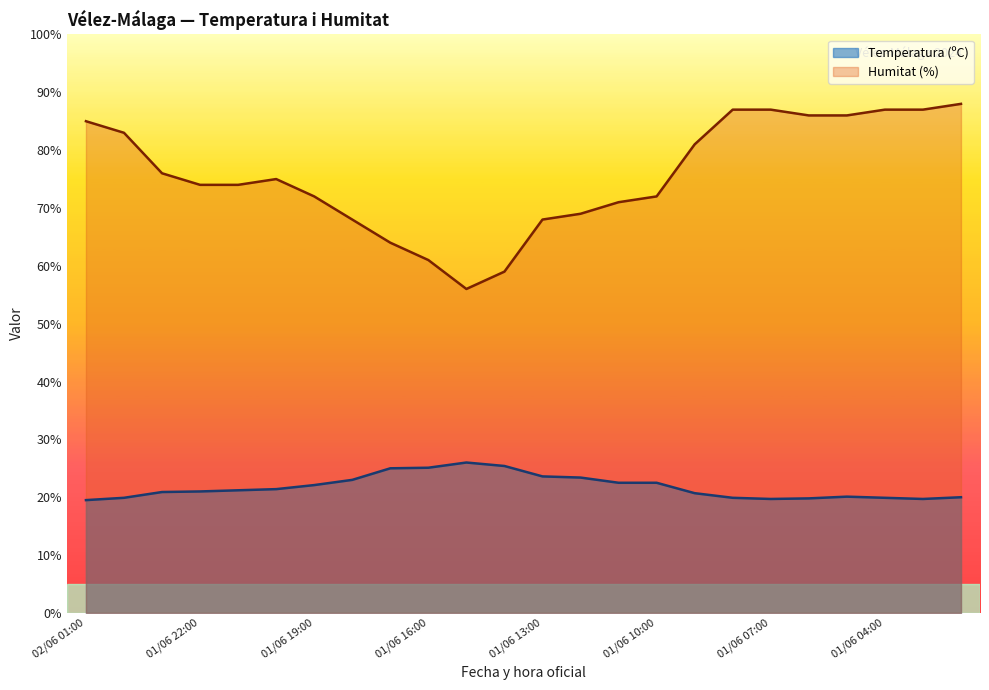

Reading left to right, extract all data points from this chart.

Temperatura (ºC): 19.5	19.9	20.9	21.0	21.2	21.4	22.1	23.0	25.0	25.1	26.0	25.4	23.6	23.4	22.5	22.5	20.7	19.9	19.7	19.8	20.1	19.9	19.7	20.0
Humitat (%): 85.0	83.0	76.0	74.0	74.0	75.0	72.0	68.0	64.0	61.0	56.0	59.0	68.0	69.0	71.0	72.0	81.0	87.0	87.0	86.0	86.0	87.0	87.0	88.0